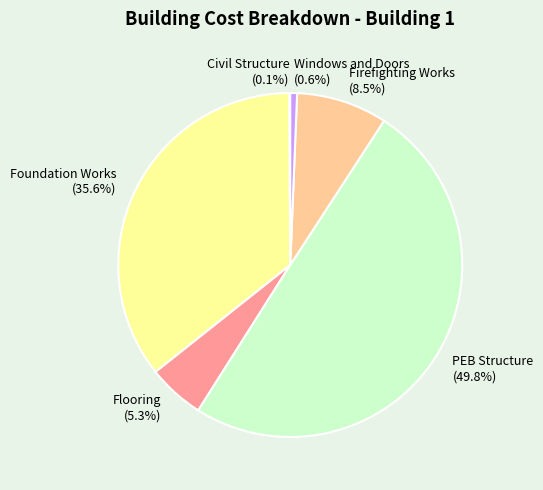

Is it true that Windows and Doors is 11% of the pie?

False